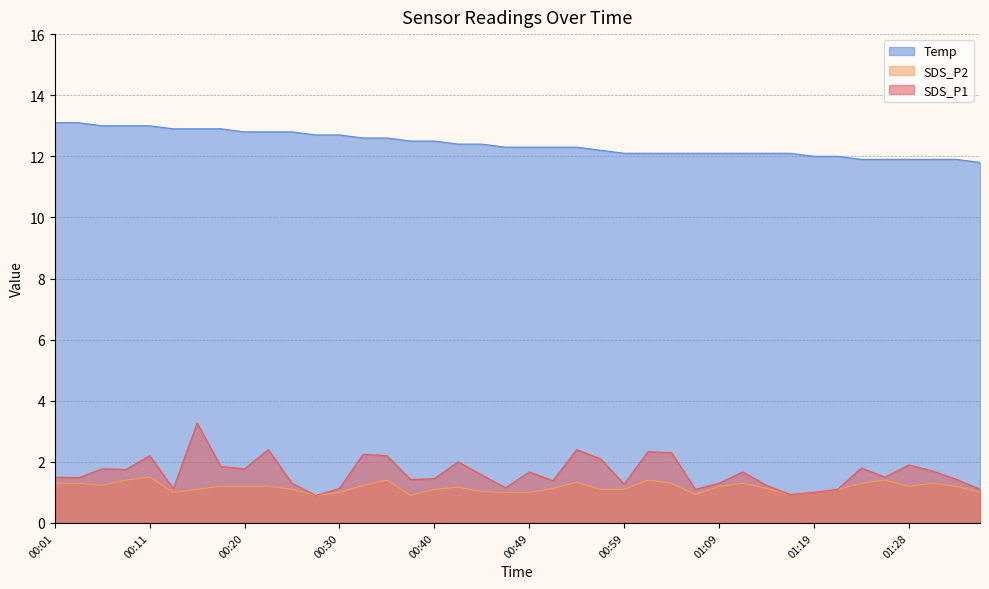

Rank the series at 01:24 from lowest to highest value.

SDS_P2, SDS_P1, Temp